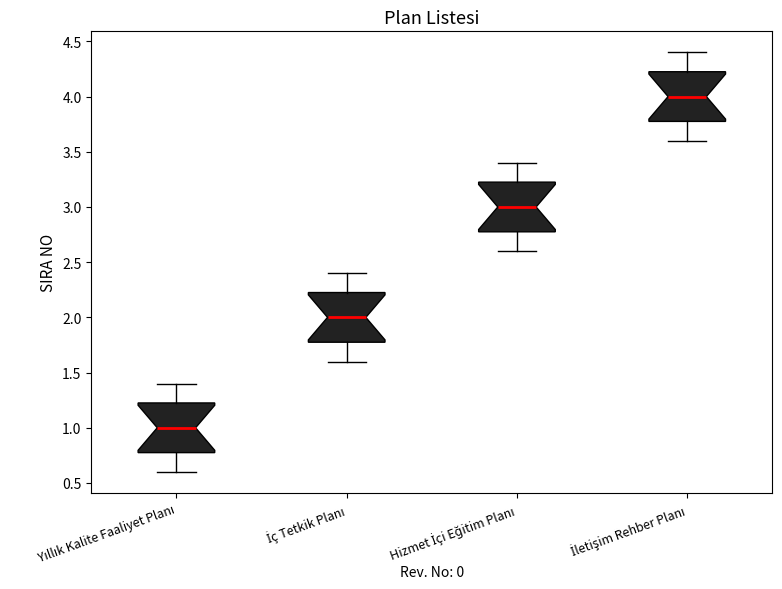

Reading left to right, transcribe this box plot: for each box, give where its median line is, the range the box spans, and where its two whiskers end, as read against the y-axis. The values are not printed on the chart, so give them approximately, as read against the axis.

Yıllık Kalite Faaliyet Planı: median 1.00, box 0.80 to 1.25, whiskers 0.60 to 1.40
İç Tetkik Planı: median 2.00, box 1.80 to 2.25, whiskers 1.60 to 2.40
Hizmet İçi Eğitim Planı: median 3.00, box 2.80 to 3.25, whiskers 2.60 to 3.40
İletişim Rehber Planı: median 4.00, box 3.80 to 4.25, whiskers 3.60 to 4.40